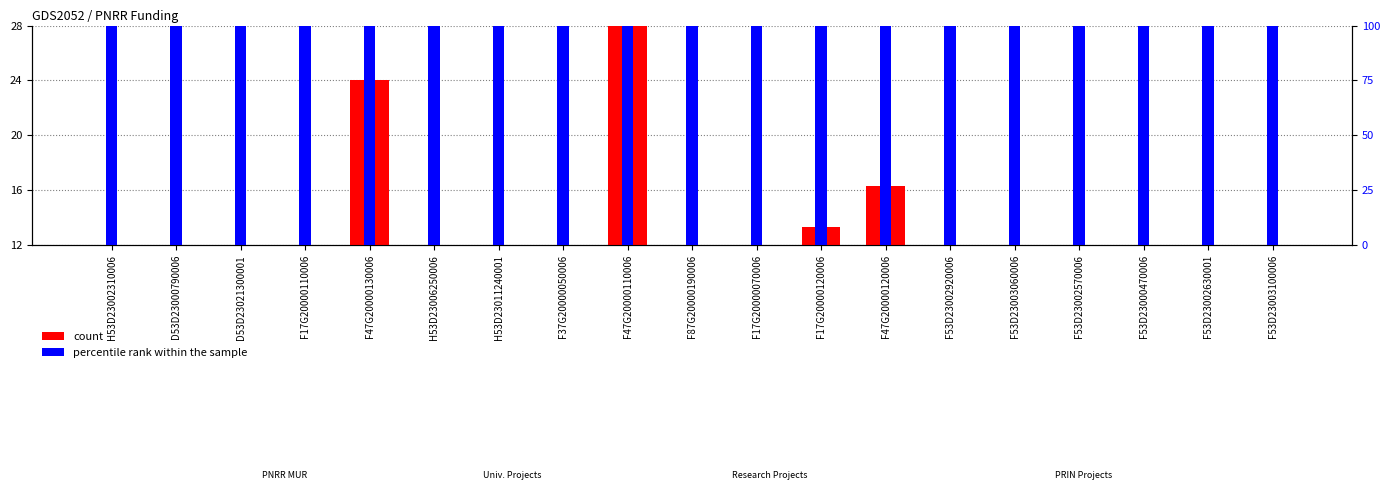

Reading left to right, what are all the values shown in this chart?

count: H53D23002310006=0.1	D53D23000790006=0.0	D53D23021300001=0.0	F17G20000110006=1.2	F47G20000130006=24.0	H53D23006250006=0.1	H53D23011240001=0.1	F37G20000050006=6.3	F47G20000110006=28.0	F87G20000190006=9.1	F17G20000070006=8.6	F17G20000120006=13.3	F47G20000120006=16.3	F53D23002920006=0.1	F53D23003060006=0.1	F53D23002570006=0.1	F53D23000470006=0.1	F53D23002630001=0.1	F53D23003100006=0.1
percentile rank within the sample: H53D23002310006=110.0	D53D23000790006=110.0	D53D23021300001=110.0	F17G20000110006=110.0	F47G20000130006=110.0	H53D23006250006=110.0	H53D23011240001=110.0	F37G20000050006=110.0	F47G20000110006=110.0	F87G20000190006=110.0	F17G20000070006=110.0	F17G20000120006=110.0	F47G20000120006=110.0	F53D23002920006=110.0	F53D23003060006=110.0	F53D23002570006=110.0	F53D23000470006=110.0	F53D23002630001=110.0	F53D23003100006=110.0